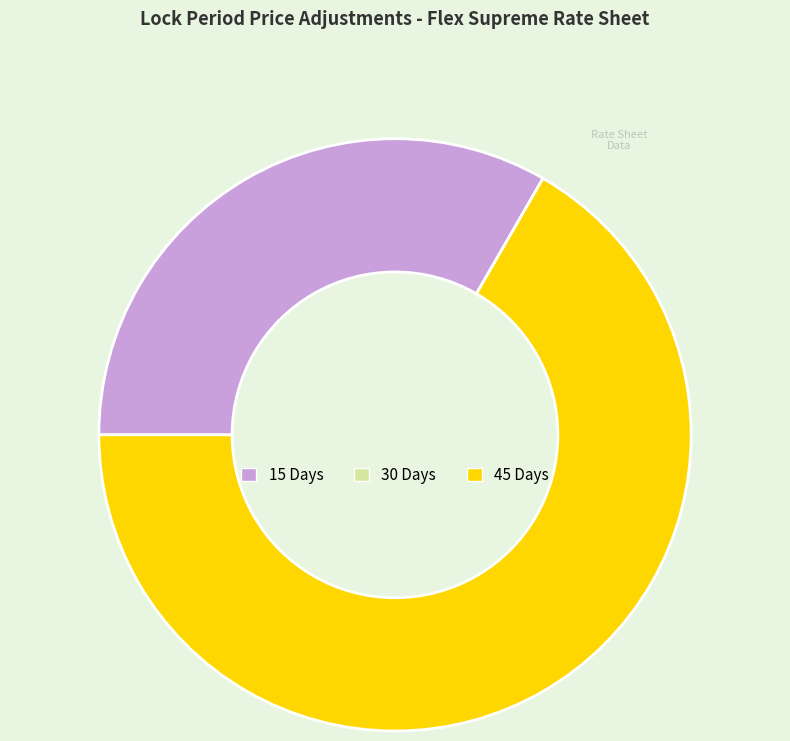

Which slice represents more than half of the pie?

45 Days